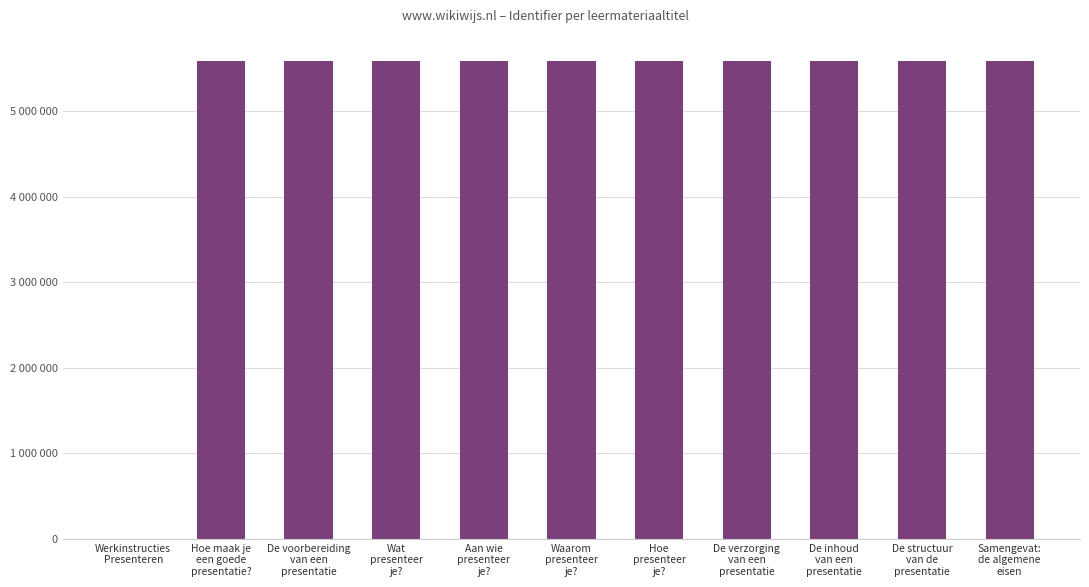

What is the value of the 6th bar from the left?

5587229